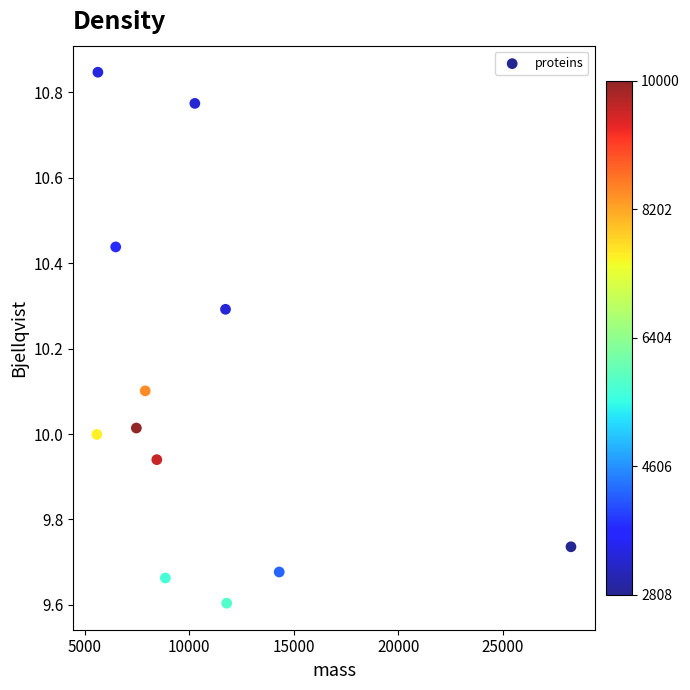

What is the average Y value?

10.1